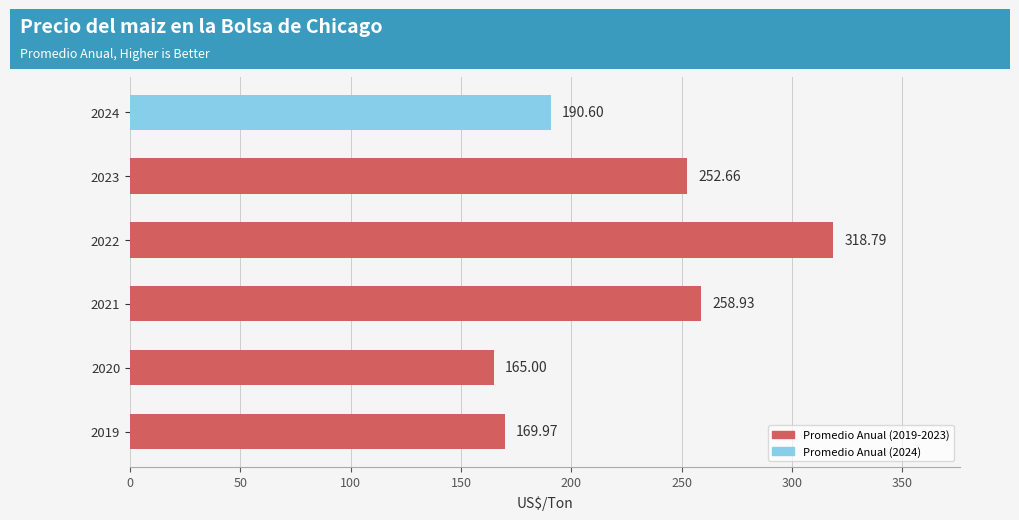

Rank the categories by value from highest to lowest.

2022, 2021, 2023, 2024, 2019, 2020